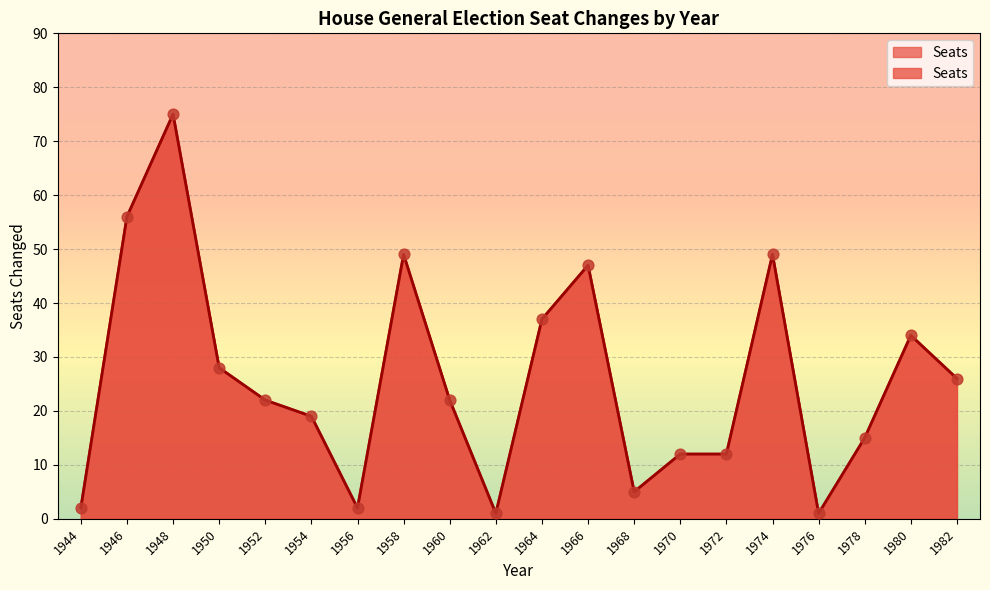

What is the change in value from 1964 to 1982?

-11